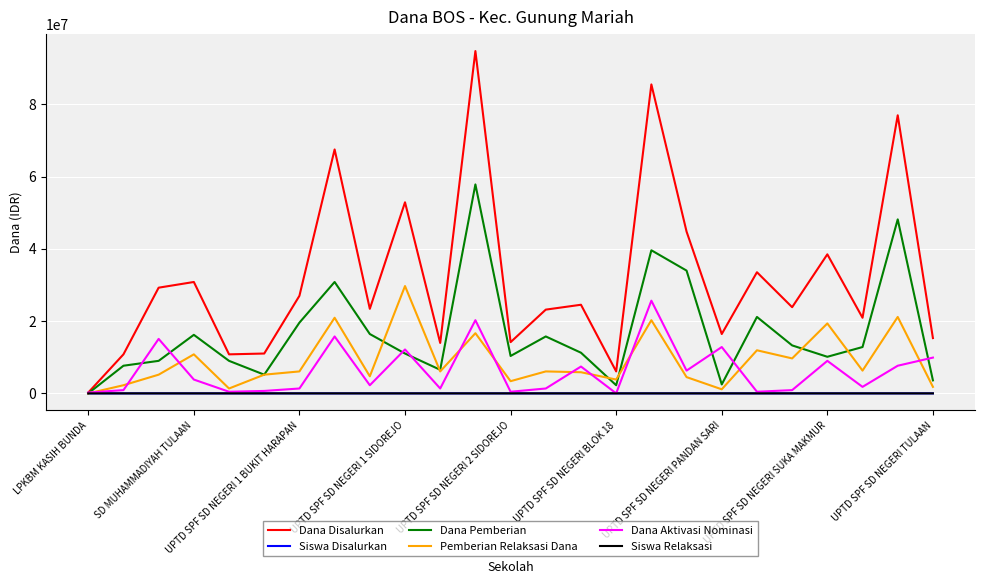

Which series has the widest spread of values?

Dana Disalurkan